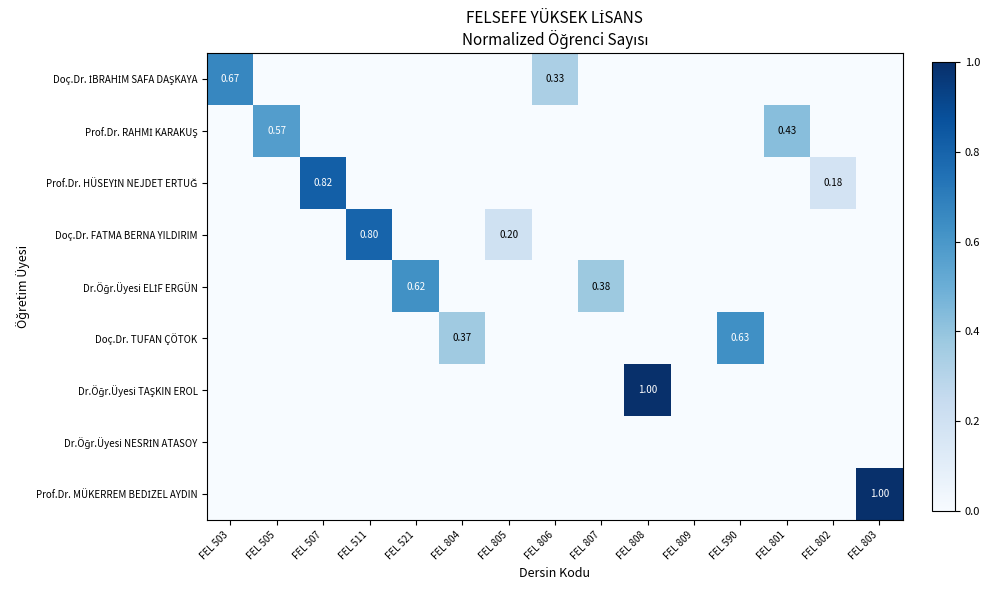

What is the difference between the highest and lowest values at FEL 805?

0.2